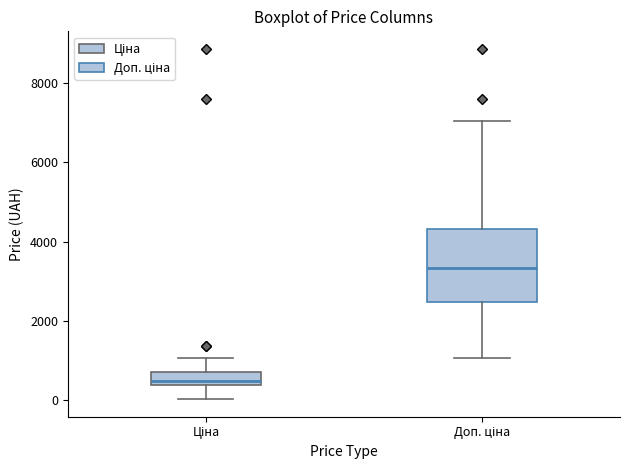

Which box is the tallest, from its lower edge to its upper edge?

Доп. ціна